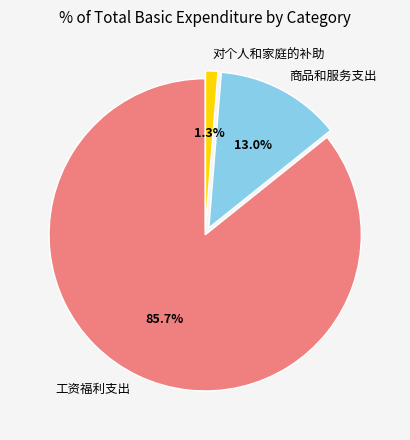

To the nearest percent, what percentage of the pie is 商品和服务支出?

13%